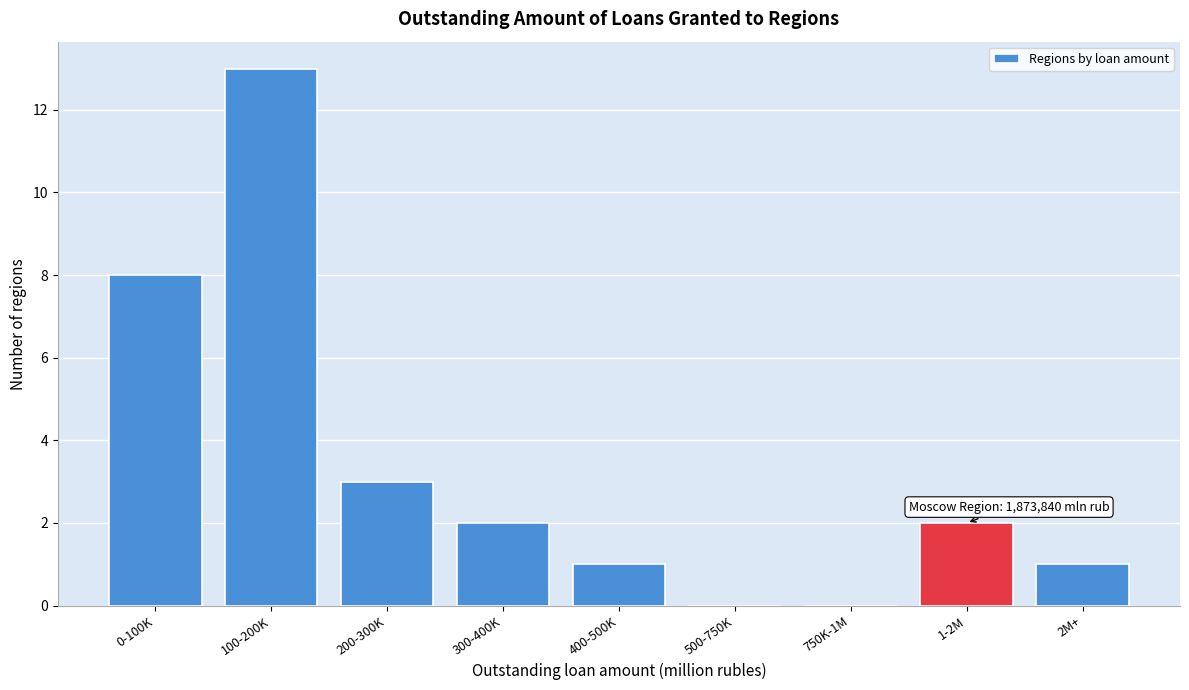

Reading left to right, extract all data points from this chart.

0-100K=8	100-200K=13	200-300K=3	300-400K=2	400-500K=1	500-750K=0	750K-1M=0	1-2M=2	2M+=1